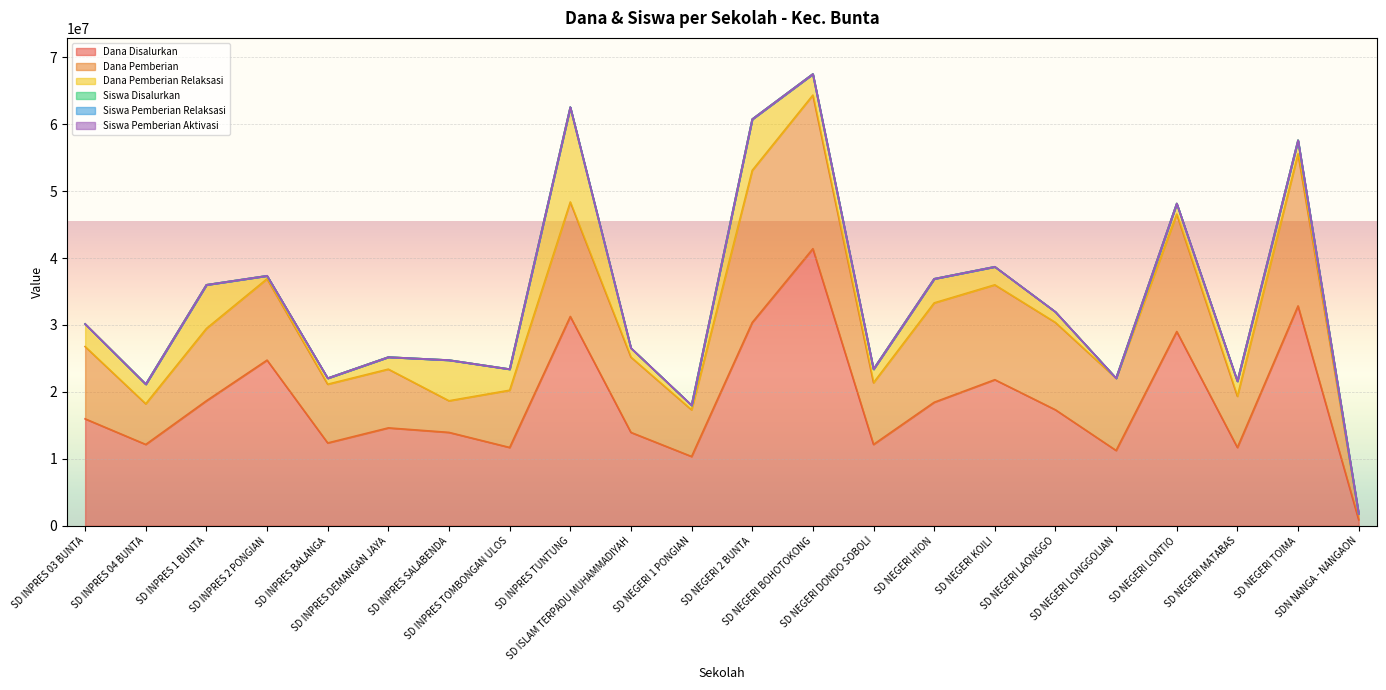

True or false: Siswa Pemberian Relaksasi has a value of 12 at SD NEGERI TOIMA.

False